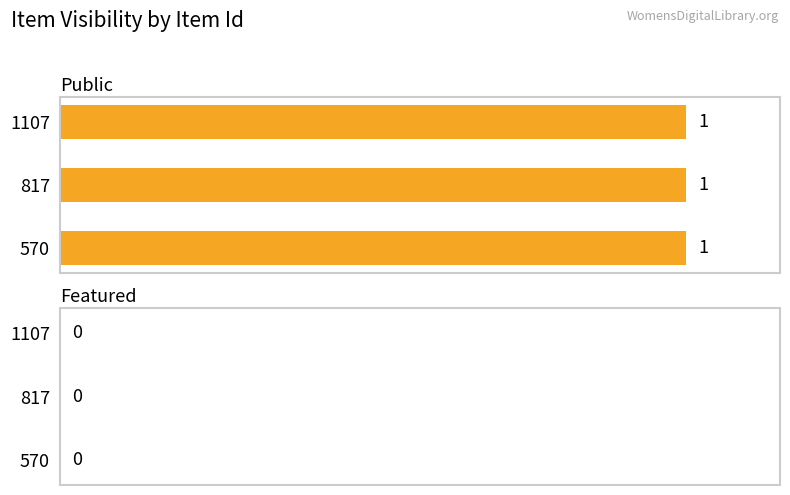

At 817, list the series in order from largest to smallest.

public, featured